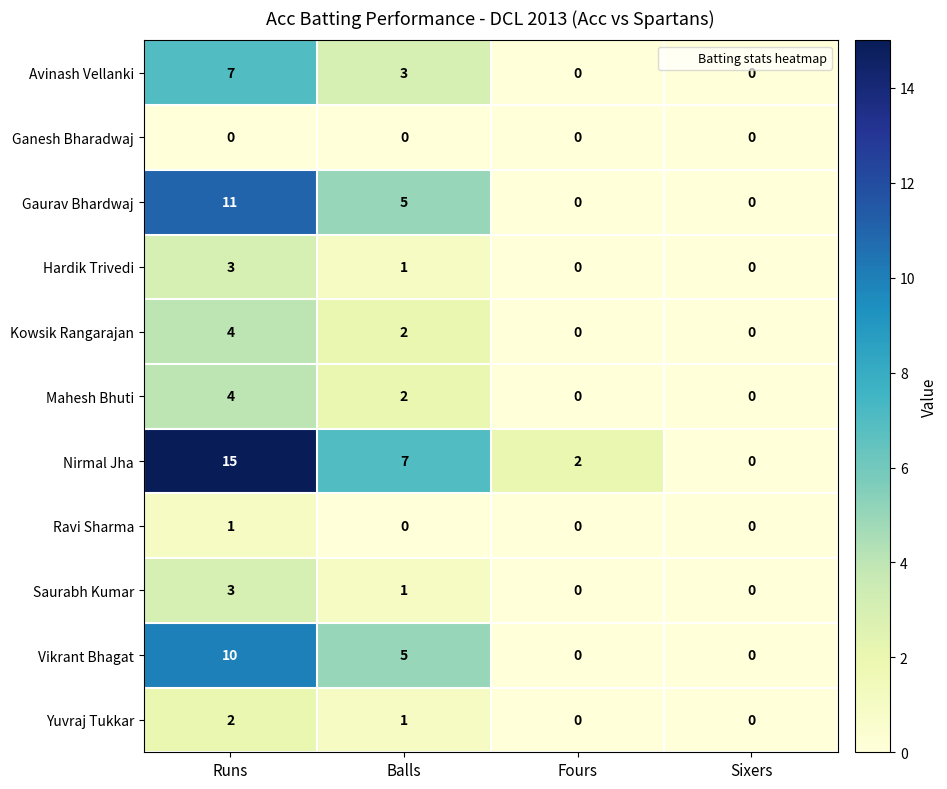

Count the number of categories in the chart.

4